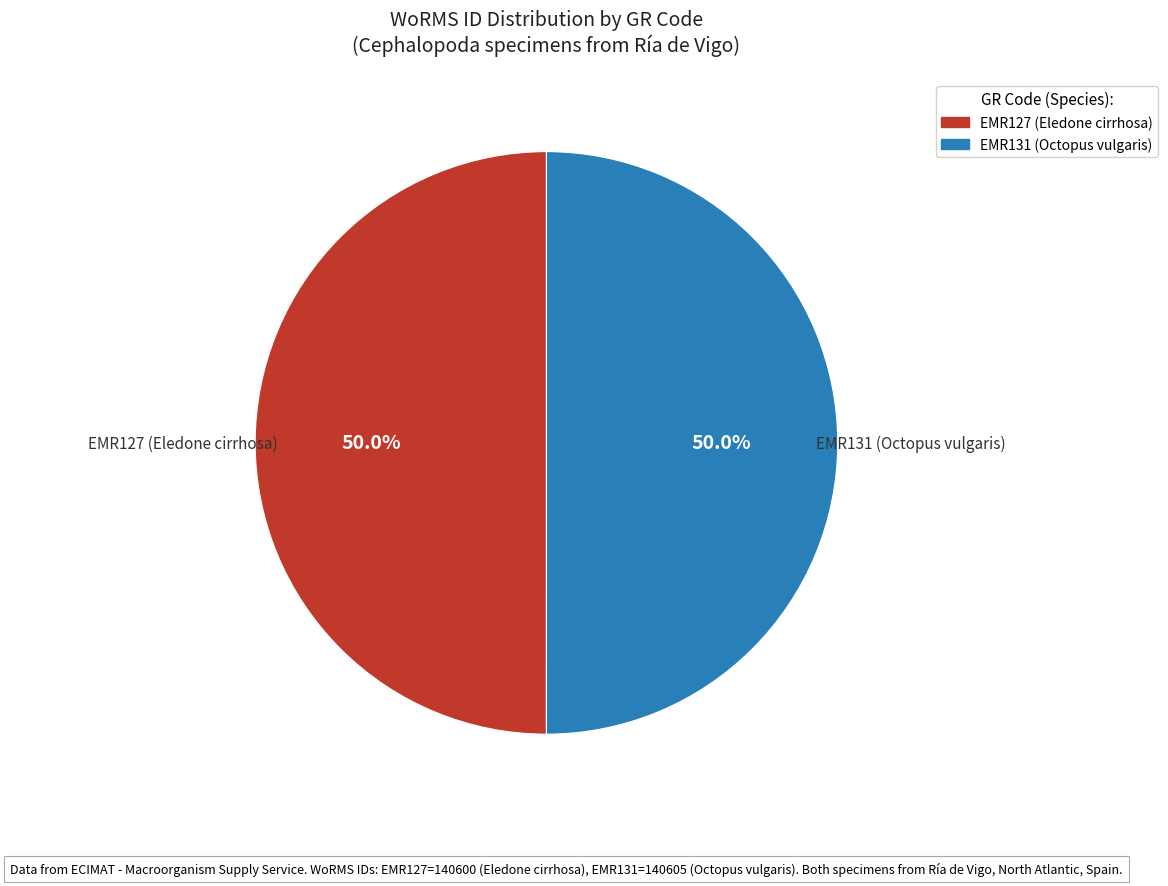

True or false: EMR127 (Eledone cirrhosa) accounts for 42% of the total.

False